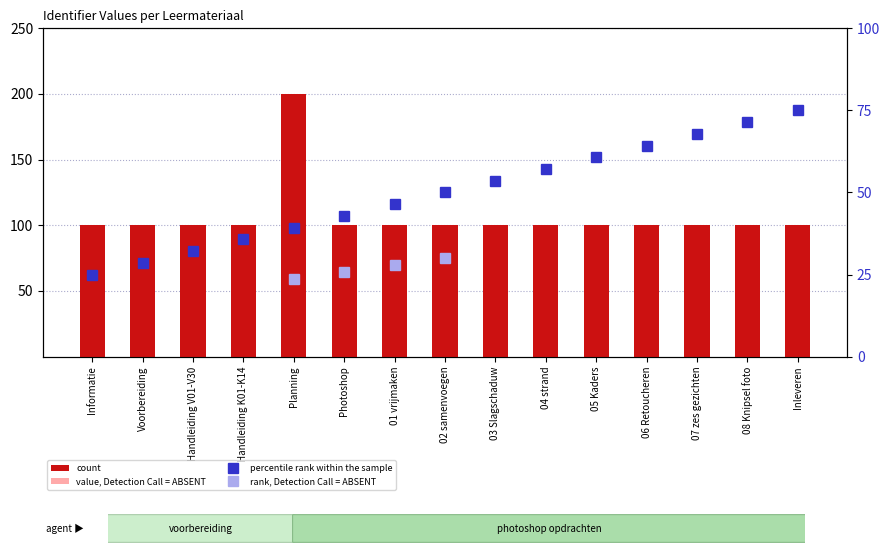

What is the ratio of the value at 06 Retoucheren to the value at Planning?

0.5